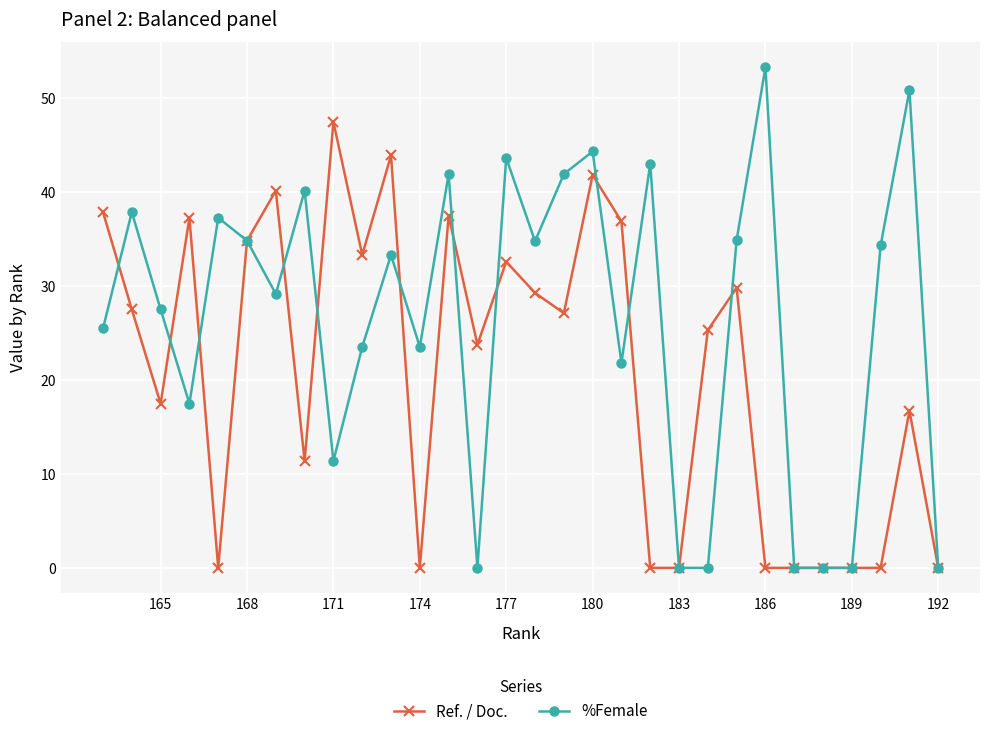

List the series in order of their peak value, highest first.

%Female, Ref. / Doc.